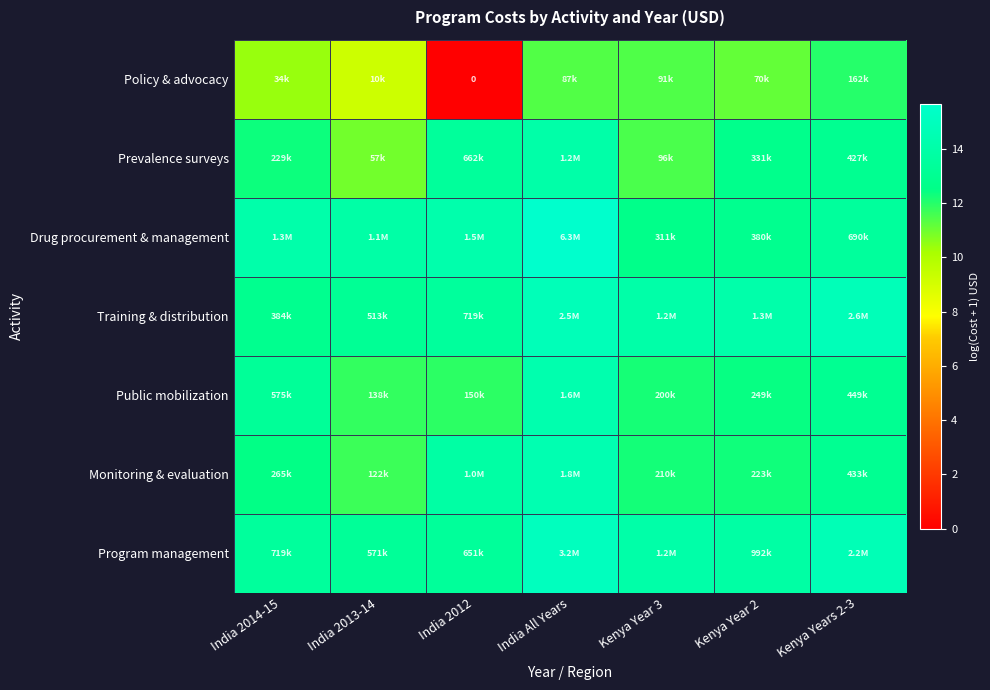

What is the average value of the Policy & advocacy series?

9.4